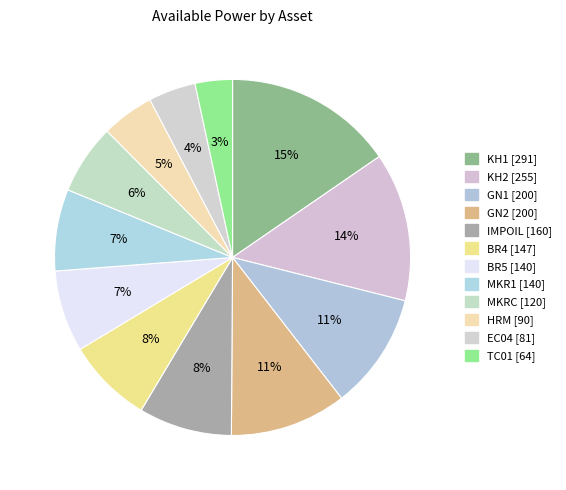

What is the change in value from KH1 to BR5?

-151